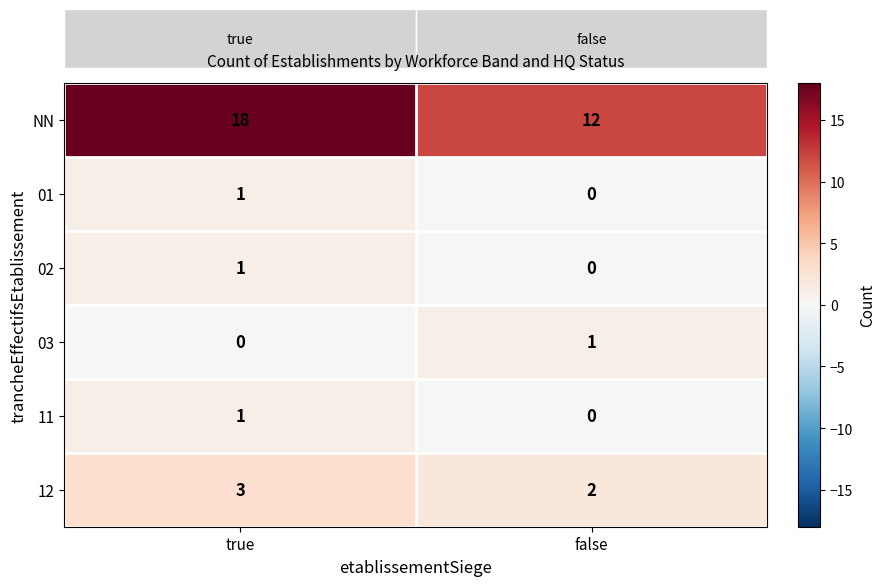

What is the approximate value of NN at false?

12